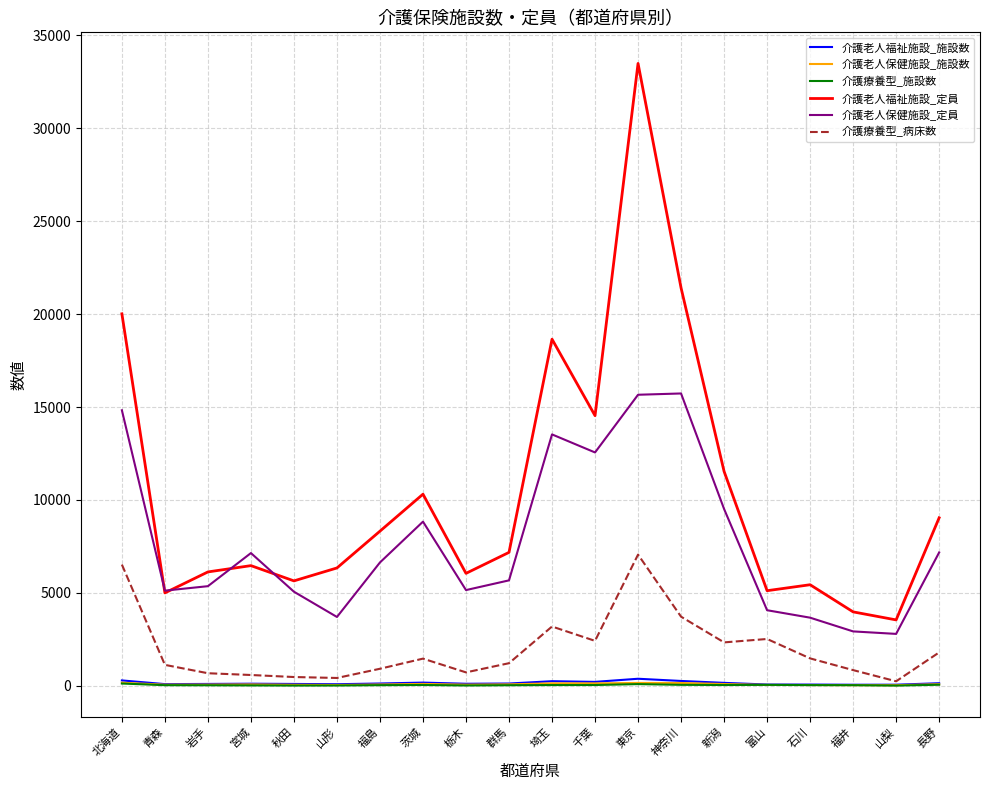

True or false: 介護療養型_病床数 has a value of 2333 at 新潟.

True